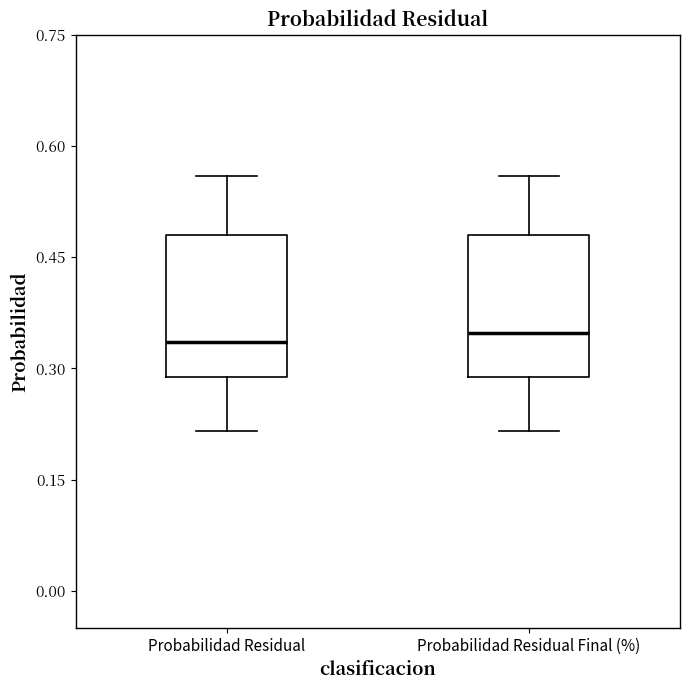

Reading left to right, read every box against the y-axis: the position of its median line, the range the box covers, and the ends of its whiskers. The values are not printed on the chart, so give them approximately, as read against the axis.

Probabilidad Residual: median 0.34, box 0.28 to 0.48, whiskers 0.22 to 0.56
Probabilidad Residual Final (%): median 0.34, box 0.28 to 0.48, whiskers 0.22 to 0.56